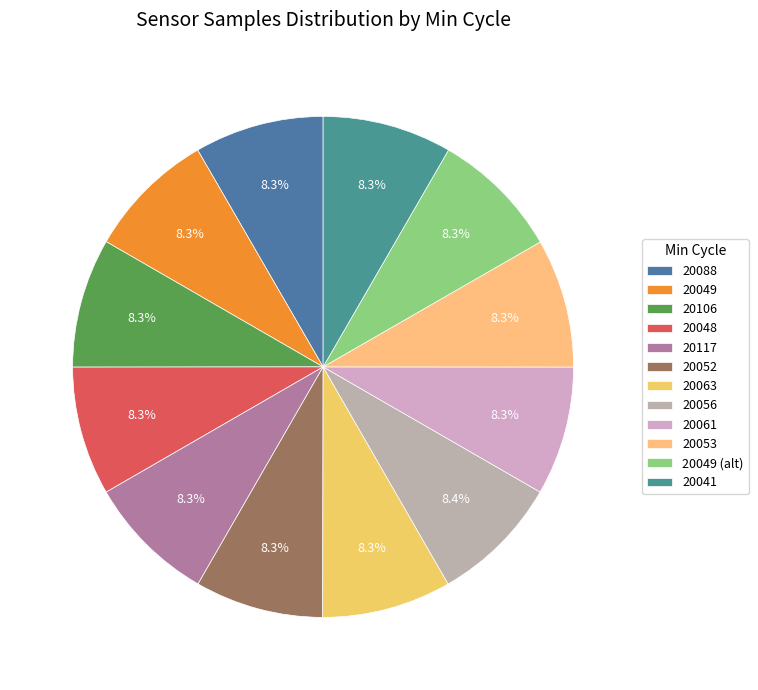

How many slices are in this pie chart?

12